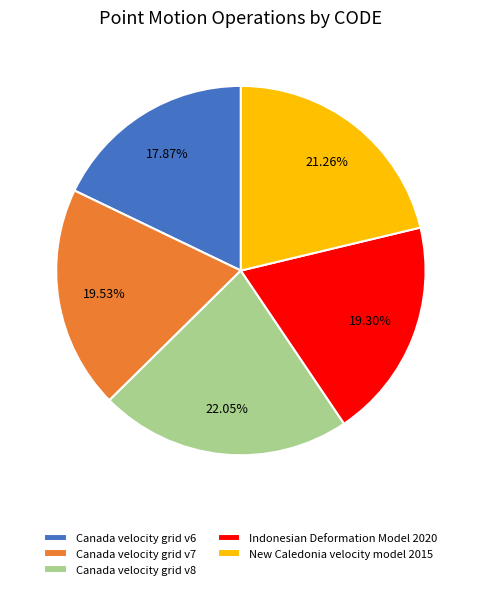

The Canada velocity grid v8 slice represents 29% of the pie. True or false?

False